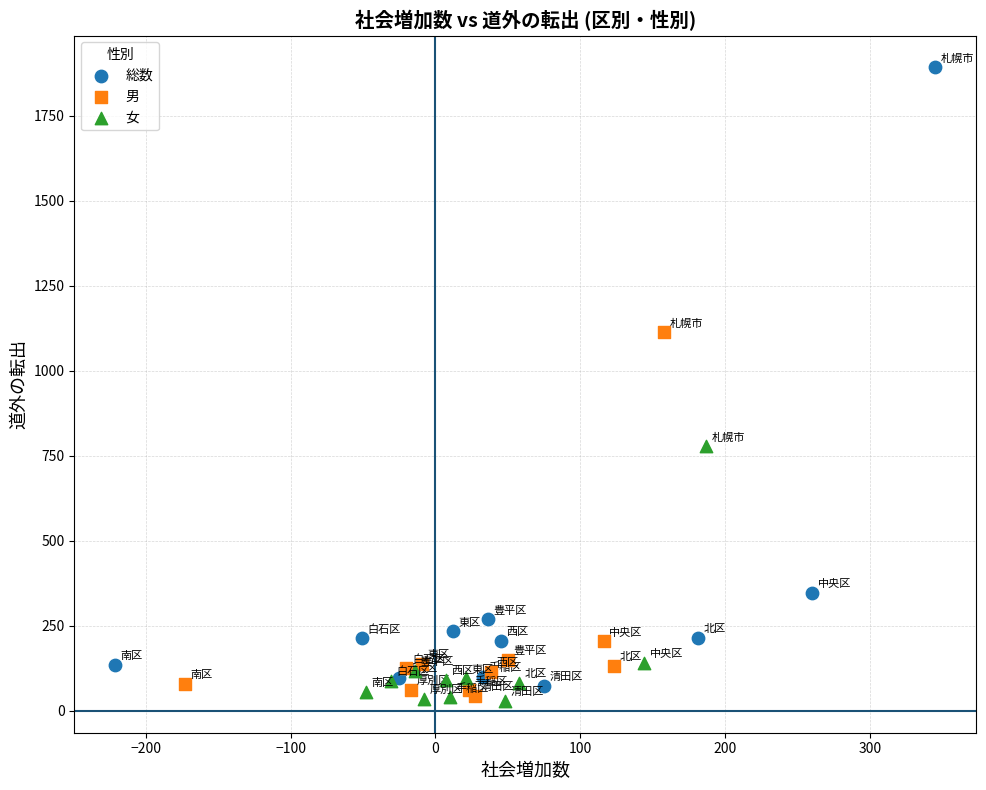

Which series reaches the maximum Y coordinate?

総数